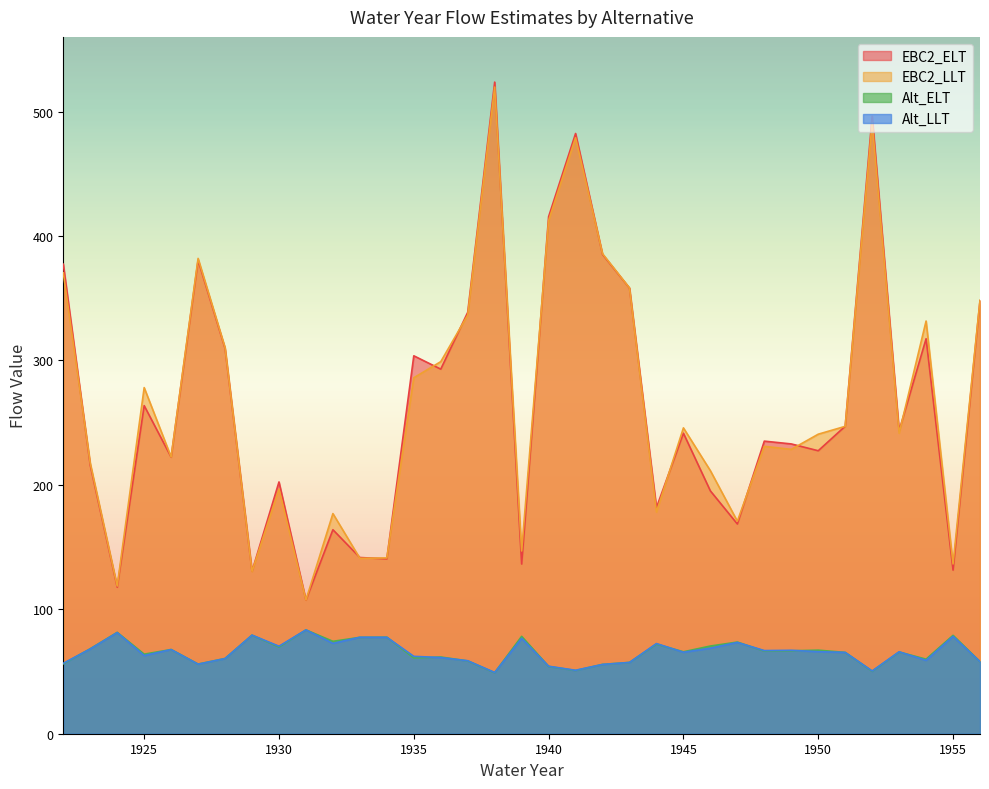

Reading left to right, what are all the values shown in this chart?

EBC2_ELT: 1922=377.4	1923=215.8	1924=117.8	1925=263.7	1926=222.3	1927=380.6	1928=309.6	1929=130.6	1930=202.3	1931=107.4	1932=163.9	1933=141.6	1934=140.5	1935=303.7	1936=293.0	1937=338.7	1938=523.7	1939=136.4	1940=415.5	1941=482.4	1942=385.2	1943=358.1	1944=181.7	1945=241.5	1946=195.1	1947=168.6	1948=235.1	1949=232.9	1950=227.4	1951=247.1	1952=496.3	1953=243.5	1954=317.4	1955=131.5	1956=348.0
EBC2_LLT: 1922=370.4	1923=217.4	1924=118.7	1925=278.1	1926=222.4	1927=382.0	1928=310.3	1929=130.4	1930=196.6	1931=107.5	1932=176.9	1933=141.0	1934=141.3	1935=286.1	1936=299.0	1937=336.4	1938=519.7	1939=146.8	1940=412.4	1941=479.0	1942=385.7	1943=358.2	1944=178.1	1945=245.8	1946=211.4	1947=170.8	1948=231.0	1949=228.5	1950=240.7	1951=247.0	1952=491.2	1953=241.5	1954=331.7	1955=136.4	1956=348.3
Alt_ELT: 1922=56.2	1923=68.3	1924=81.5	1925=64.0	1926=67.7	1927=56.0	1928=60.5	1929=79.2	1930=69.7	1931=83.5	1932=74.3	1933=77.5	1934=77.6	1935=60.9	1936=61.7	1937=58.5	1938=49.0	1939=78.3	1940=54.1	1941=50.8	1942=55.7	1943=57.3	1944=72.0	1945=65.8	1946=70.5	1947=73.7	1948=66.4	1949=66.6	1950=67.2	1951=65.3	1952=50.2	1953=65.7	1954=59.9	1955=79.1	1956=57.9
Alt_LLT: 1922=56.6	1923=68.1	1924=81.3	1925=62.8	1926=67.7	1927=55.9	1928=60.4	1929=79.2	1930=70.3	1931=83.4	1932=72.6	1933=77.5	1934=77.5	1935=62.2	1936=61.2	1937=58.6	1938=49.2	1939=76.7	1940=54.2	1941=51.0	1942=55.7	1943=57.3	1944=72.5	1945=65.5	1946=68.8	1947=73.4	1948=66.8	1949=67.0	1950=65.9	1951=65.4	1952=50.4	1953=65.9	1954=59.0	1955=78.2	1956=57.9